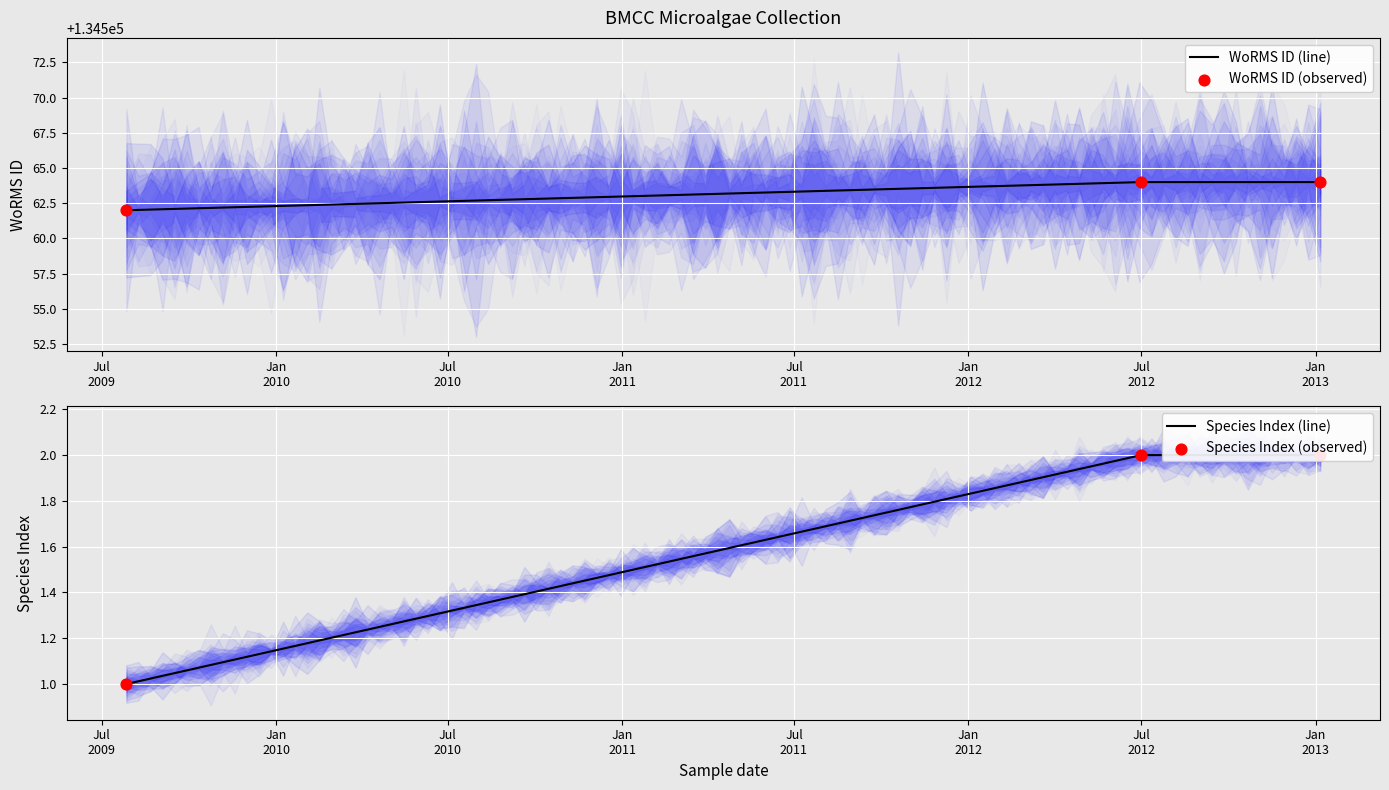

Which series has the largest total across all categories?

WoRMS ID (line)